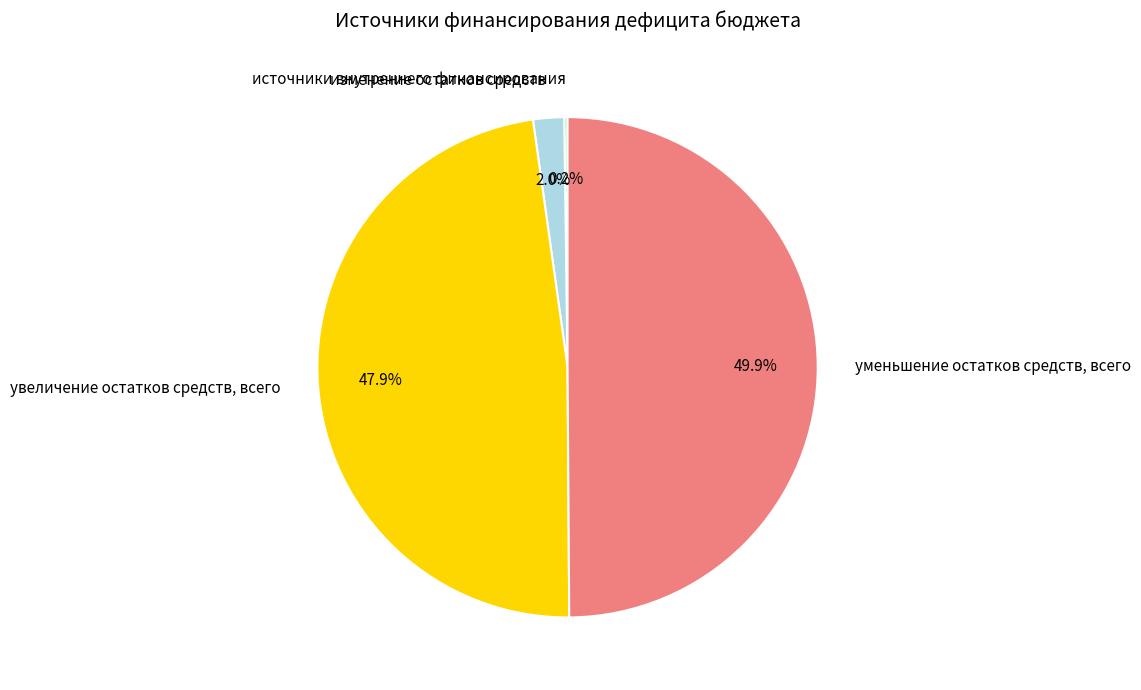

Between увеличение остатков средств, всего and уменьшение остатков средств, всего, which is larger?

уменьшение остатков средств, всего